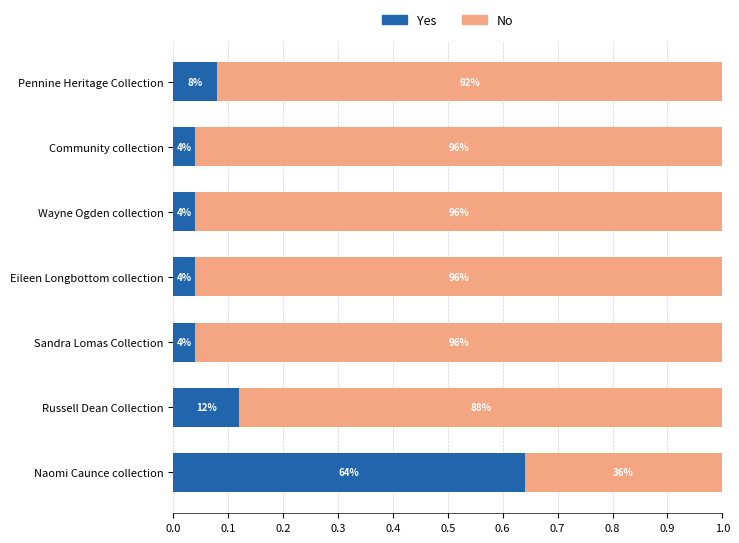

What are all the series names shown in the legend?

Yes, No